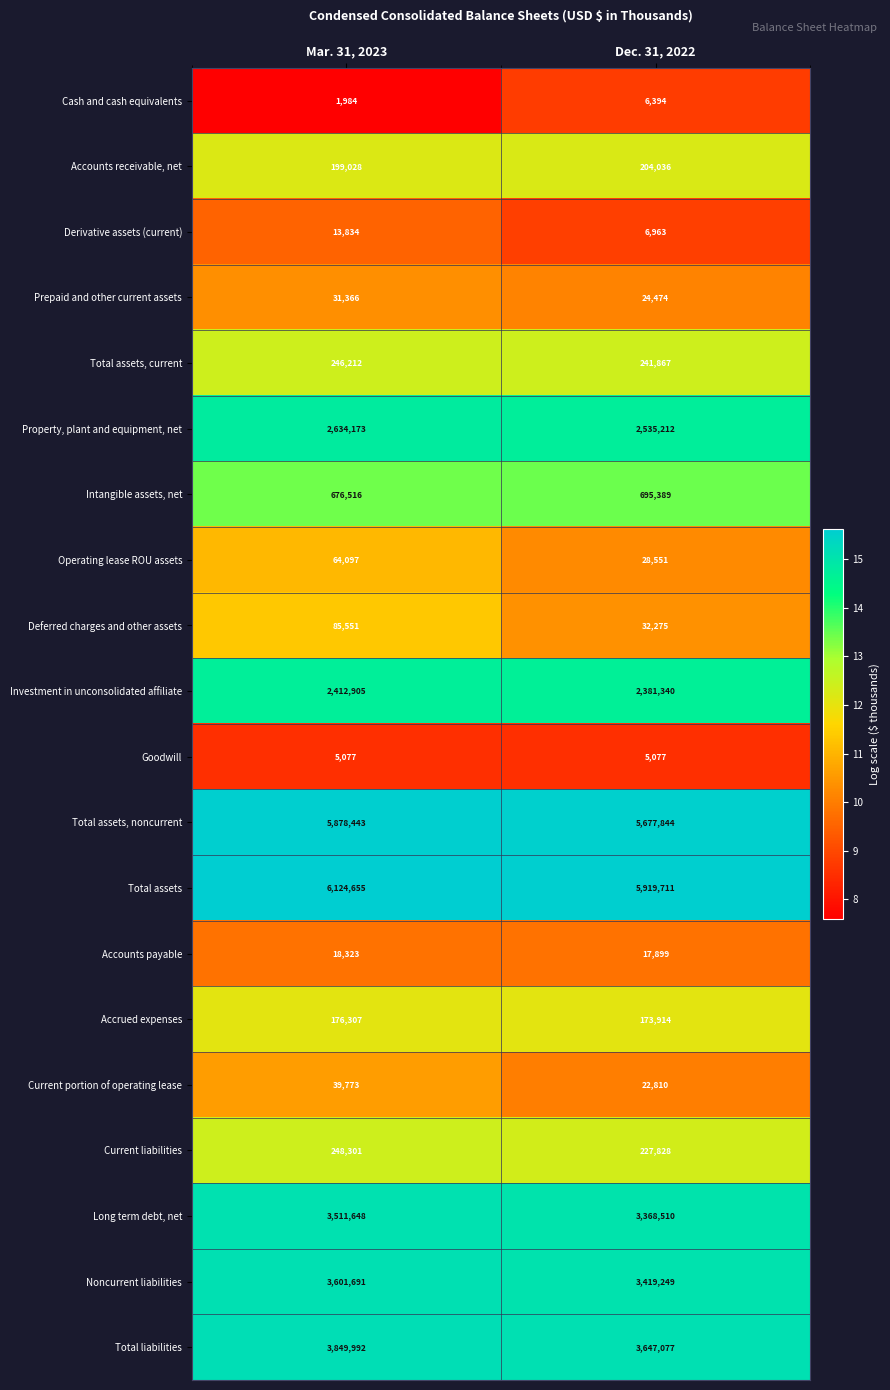

At which category is the sum across all series the highest?

Mar. 31, 2023